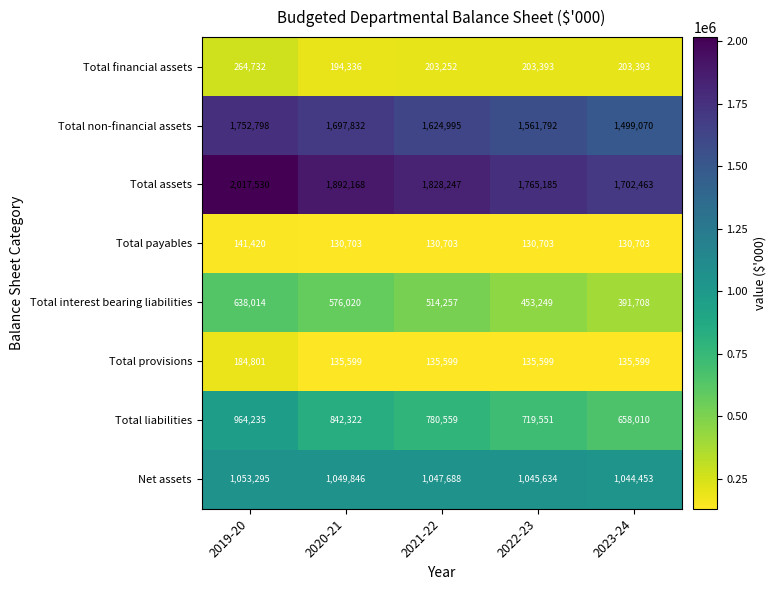

Which series has the largest range (max minus min)?

Total assets